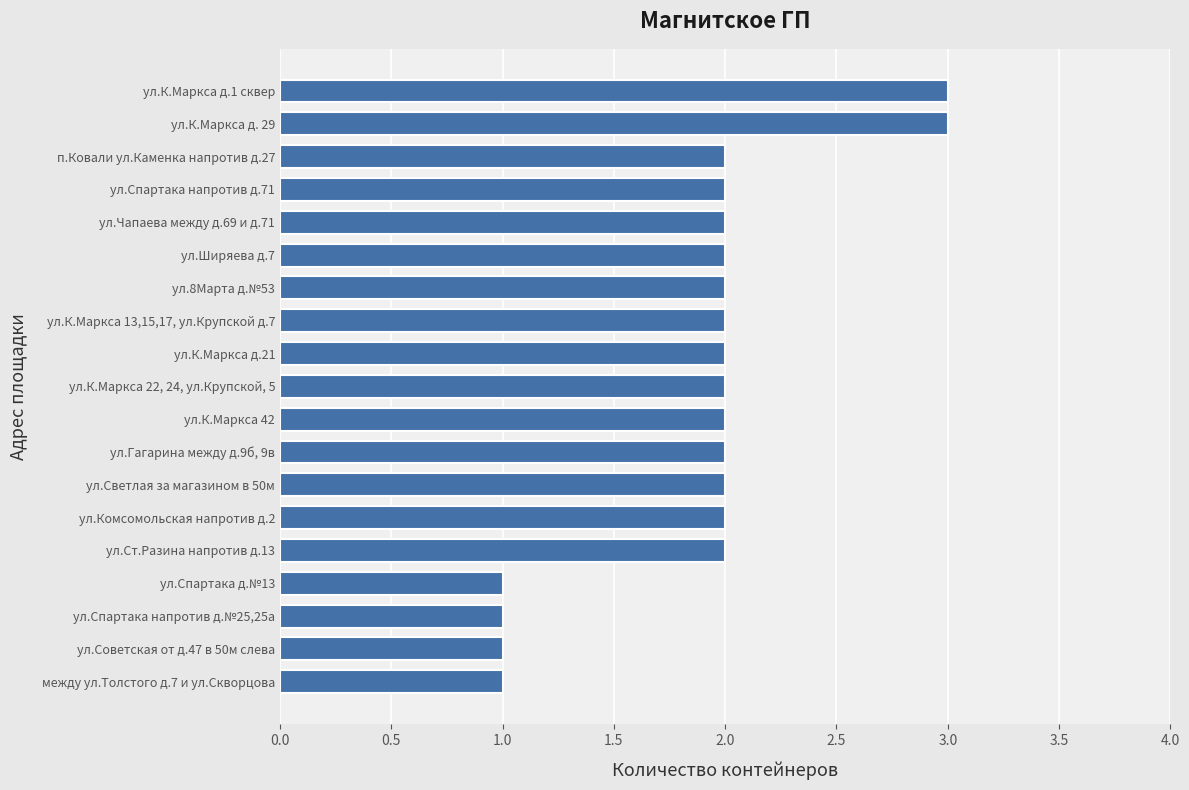

Does the chart contain any negative values?

No